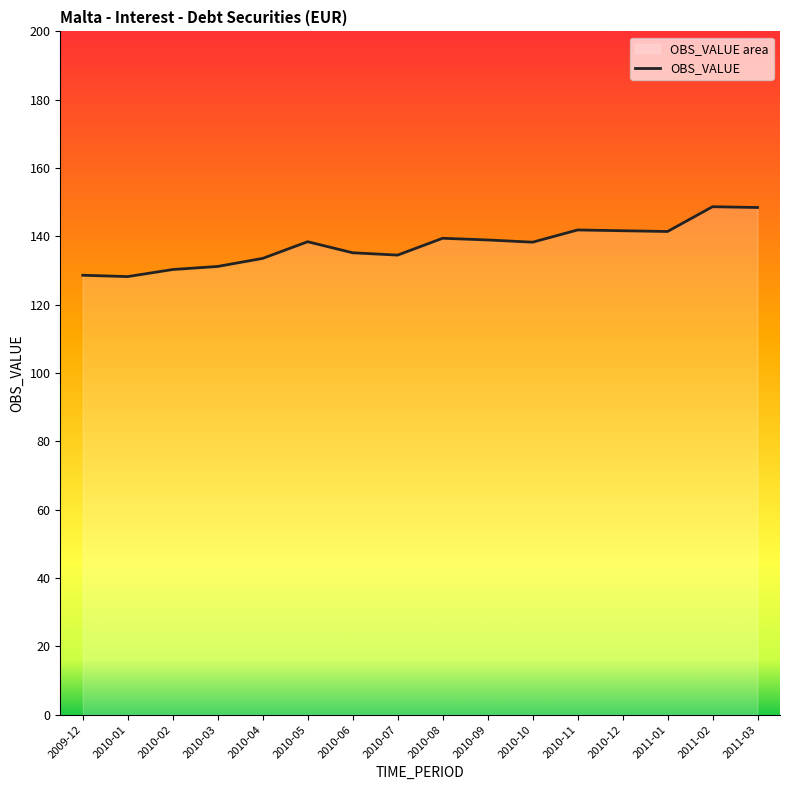

At which category does the data reach its first local valley?

2010-01